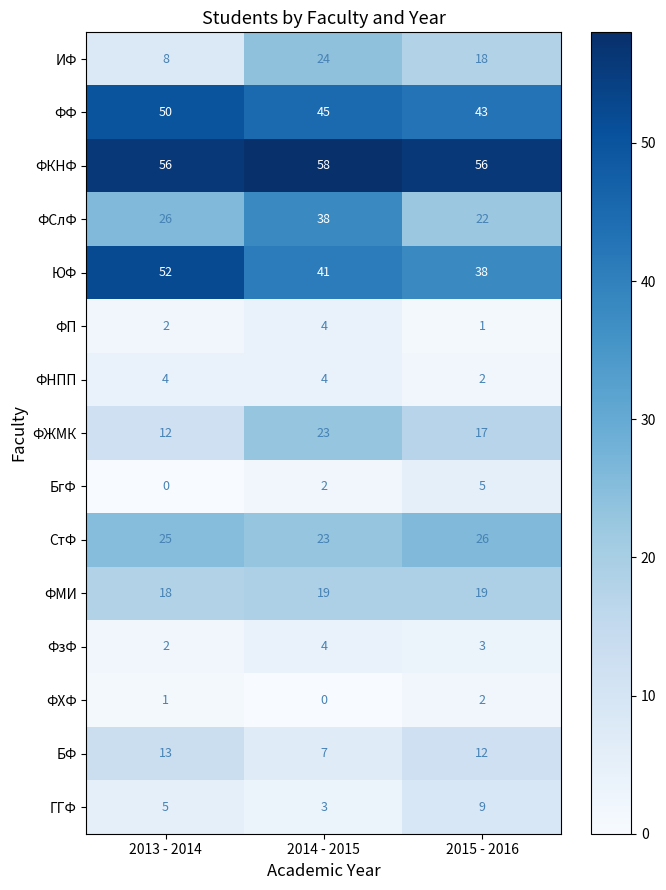

At which category is the sum across all series the highest?

2014 - 2015